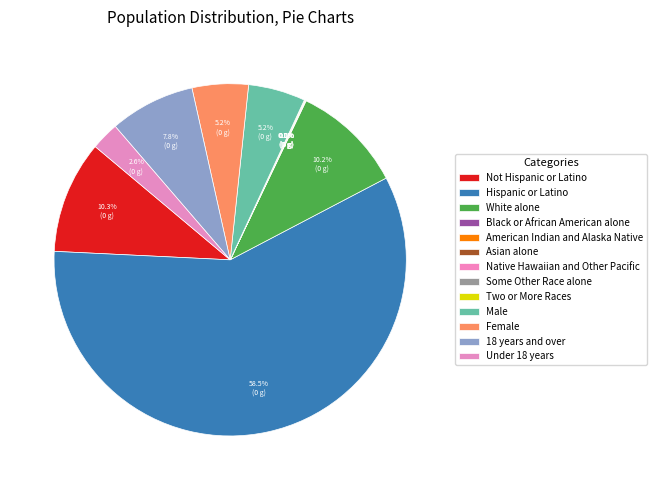

True or false: American Indian and Alaska Native accounts for 8% of the total.

False